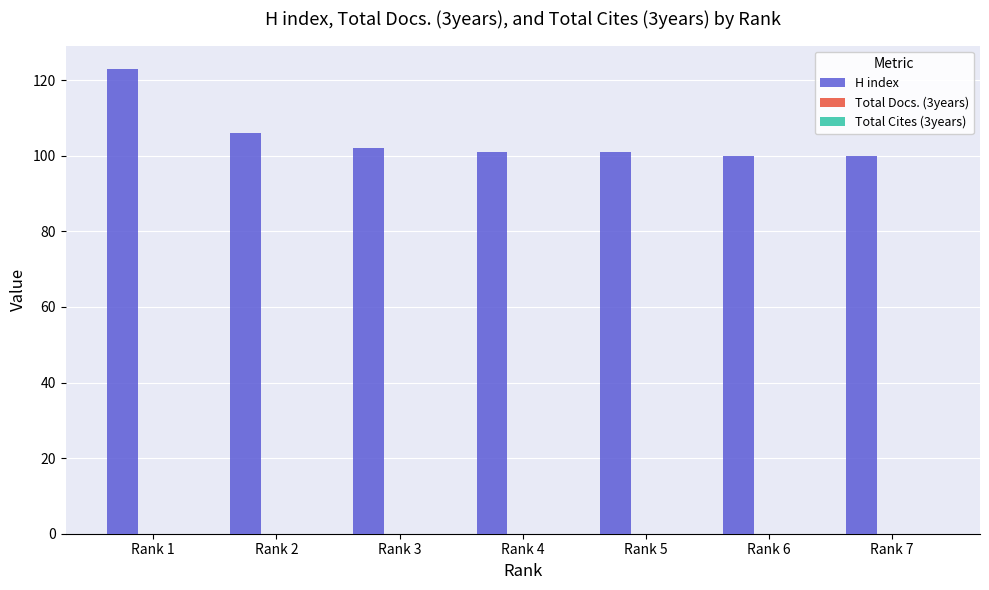

Are the bars grouped side by side (vs. stacked)?

No